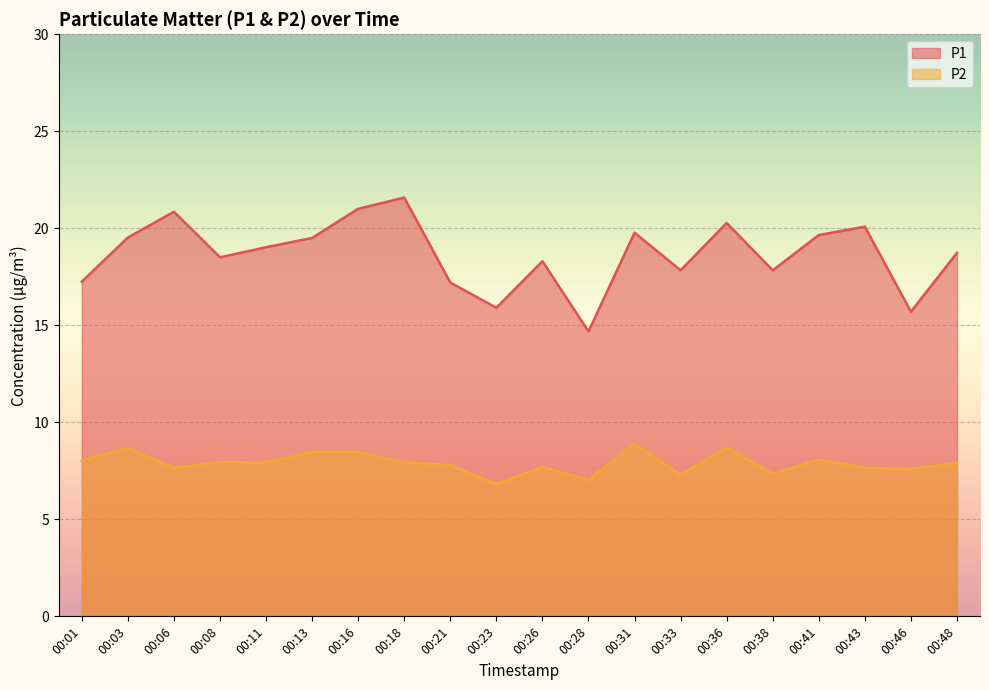

True or false: P1 and P2 intersect in this chart.

False